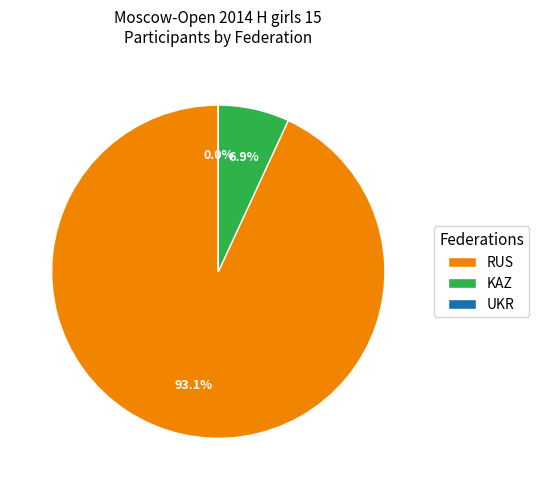

What percentage is NOT represented by RUS?

6.9%